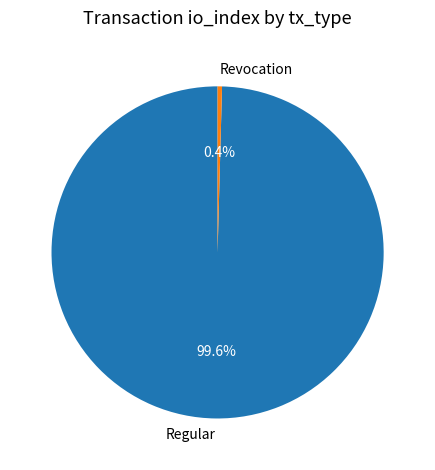

Which has a higher value, Regular or Revocation?

Regular